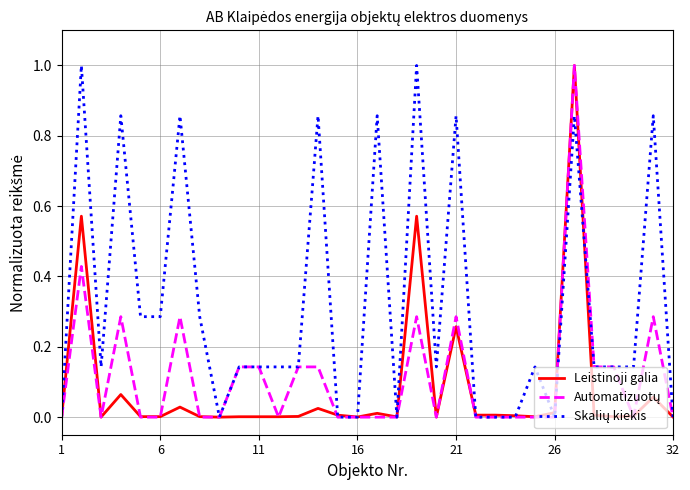

What is the greatest value displayed?

1.0